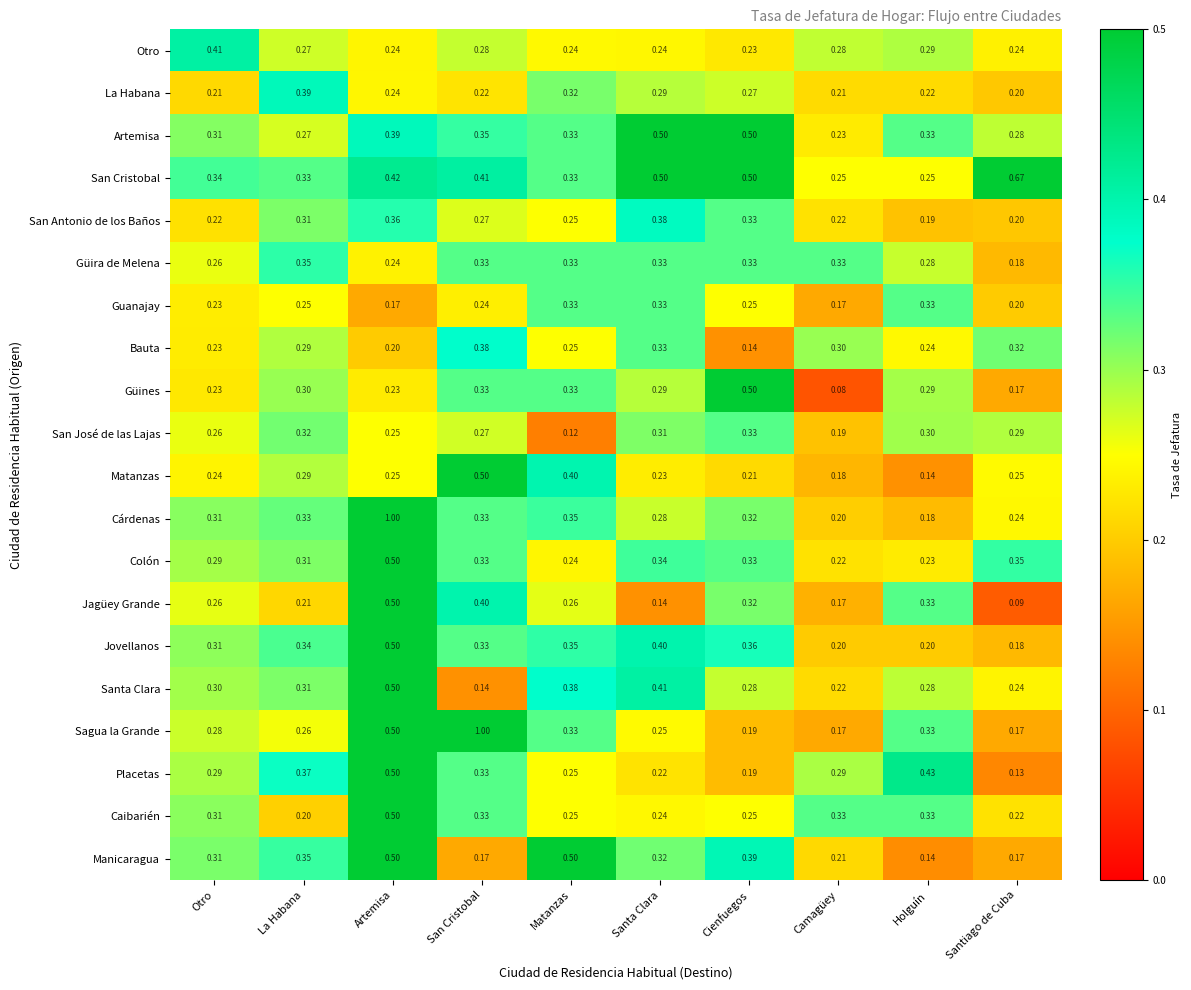

At how many categories does at least one series exceed 0?

10